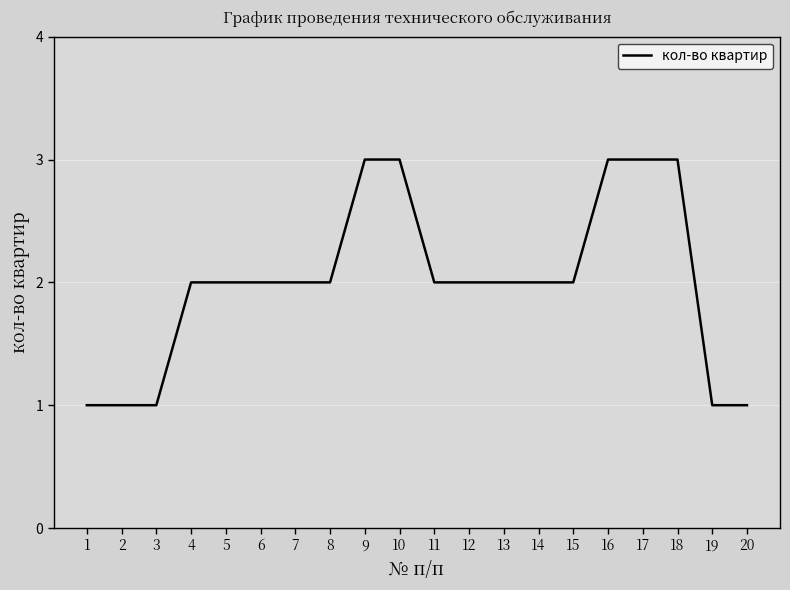

What is the change in value from 15 to 17?

+1